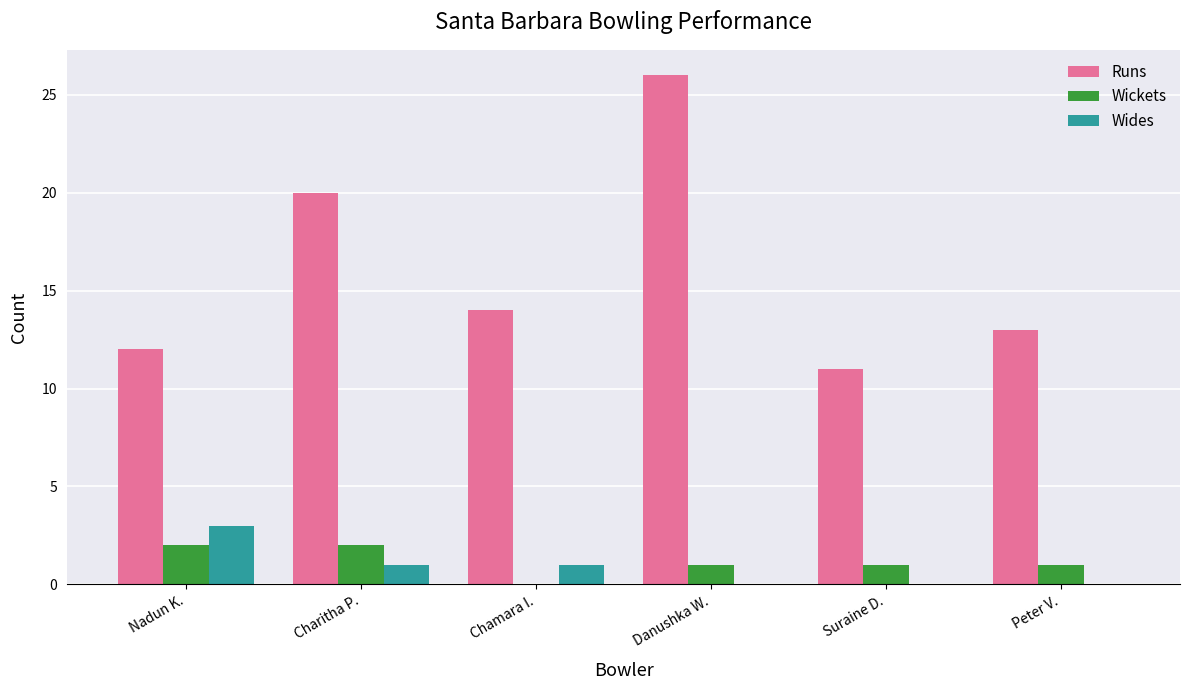

Which series changed the most between Nadun K. and Danushka W.?

Runs